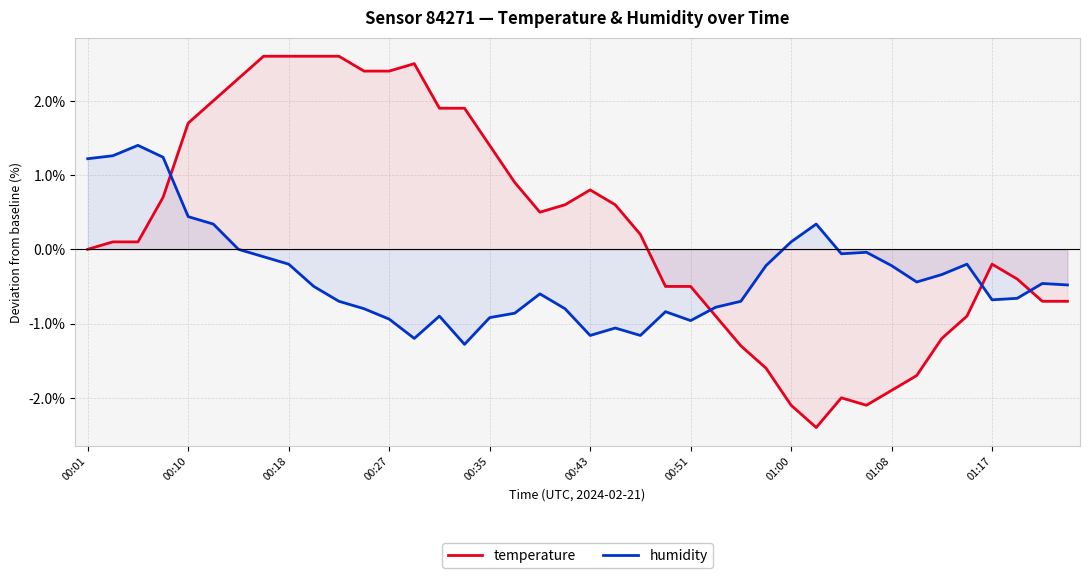

What value does the temperature series have at 00:18?

2.6